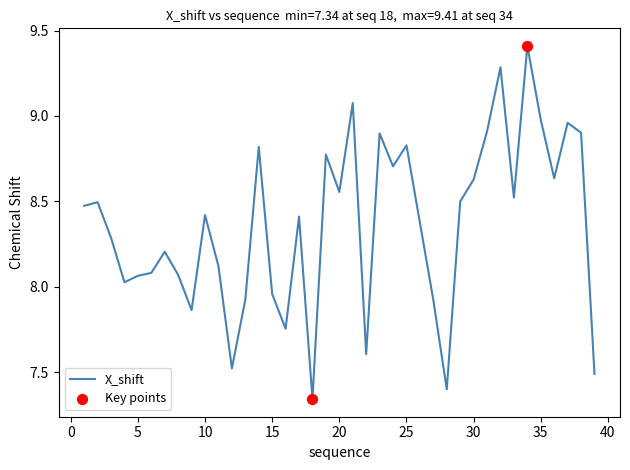

What is the greatest value displayed?

9.4